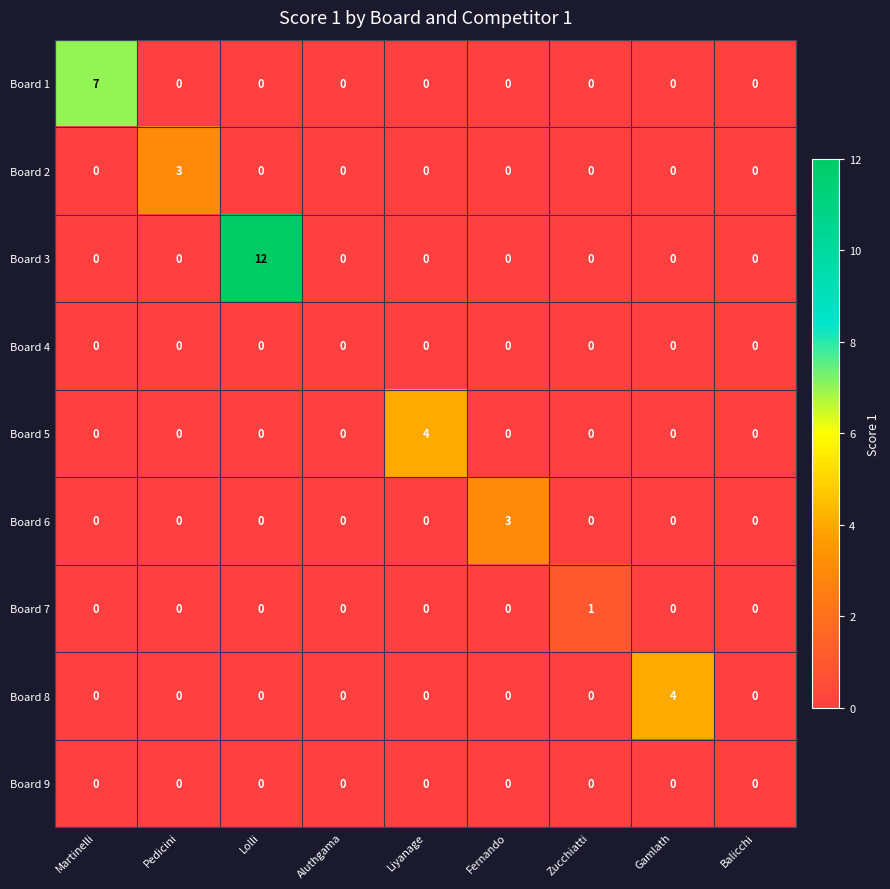

What is the sum of all Board 5 values?

4